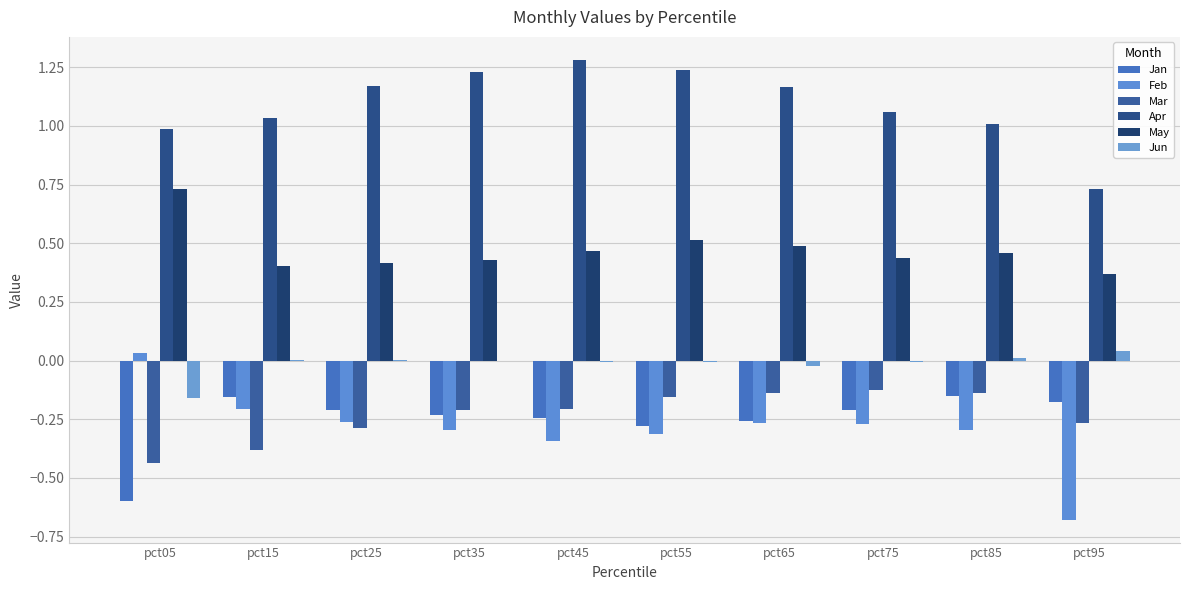

What is the difference between the second highest and minimum values in the Jun series?

0.2